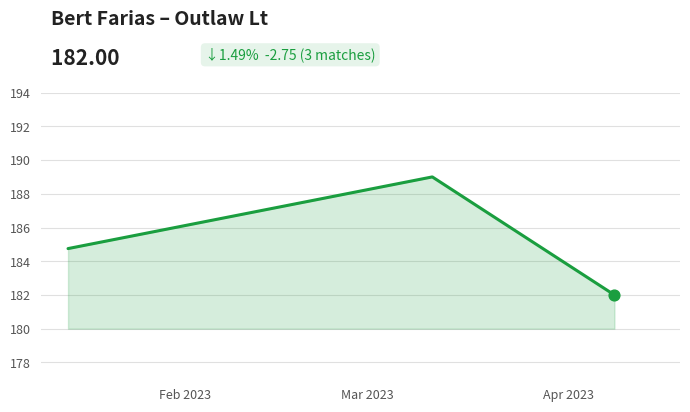

What is the smallest value displayed?

182.0